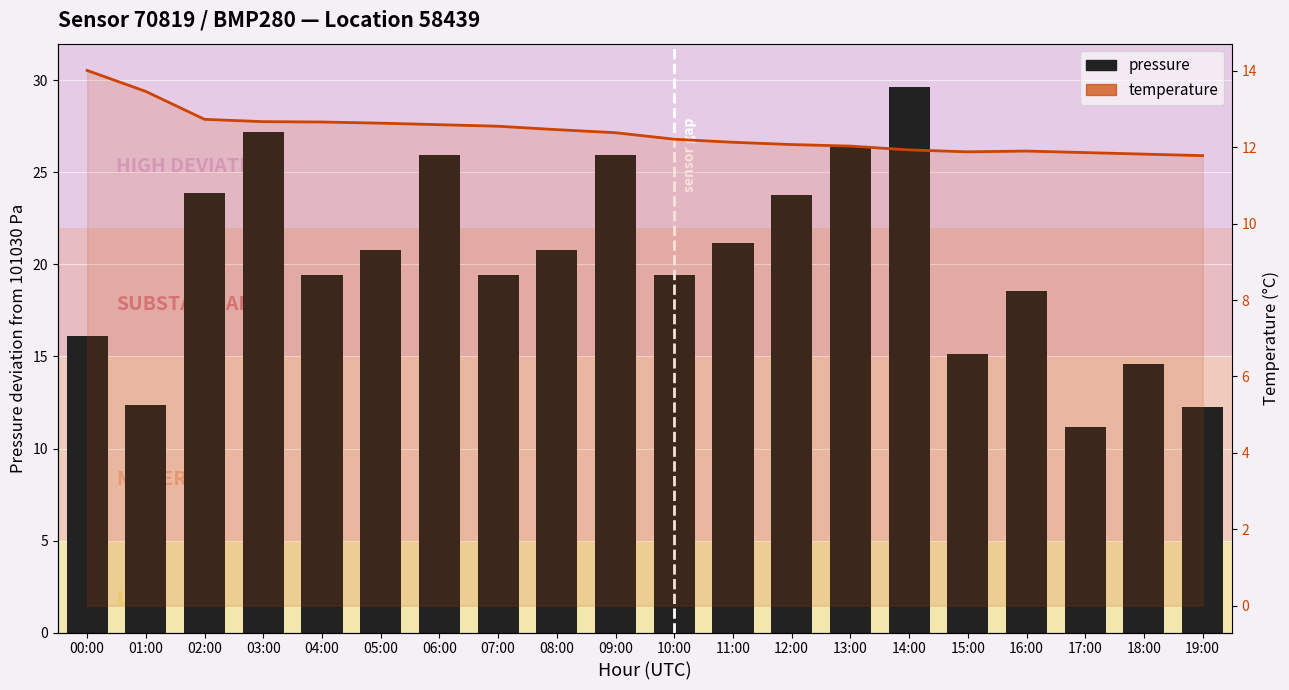

What is the maximum value shown in the chart?

29.6